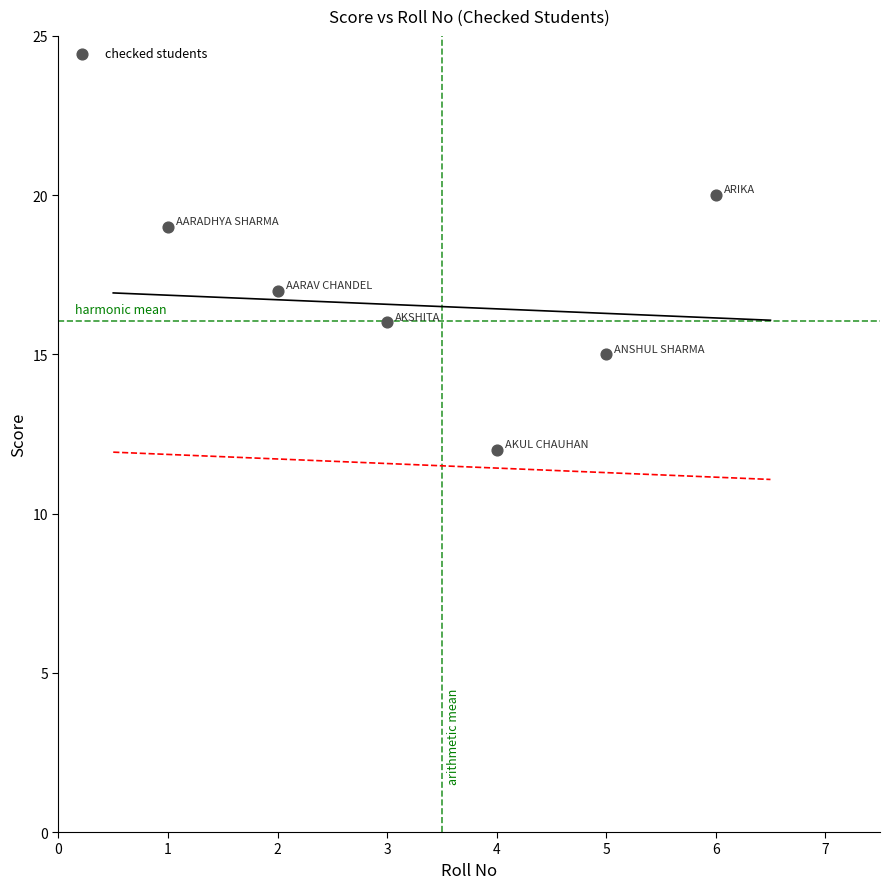

What is the average X value?

4